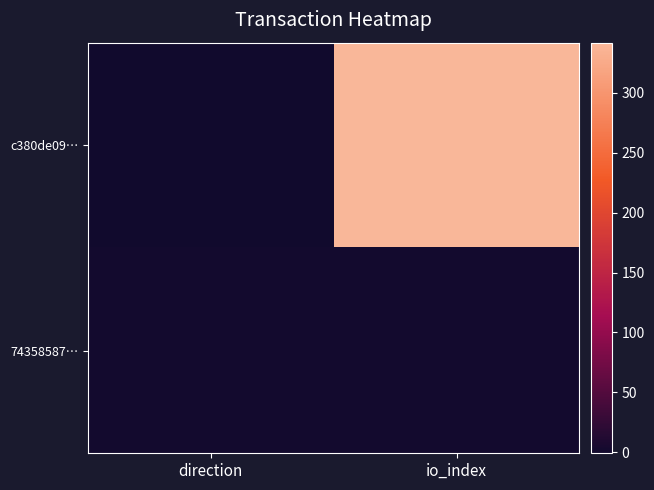

What is the spread (max minus min) of values at io_index?

341